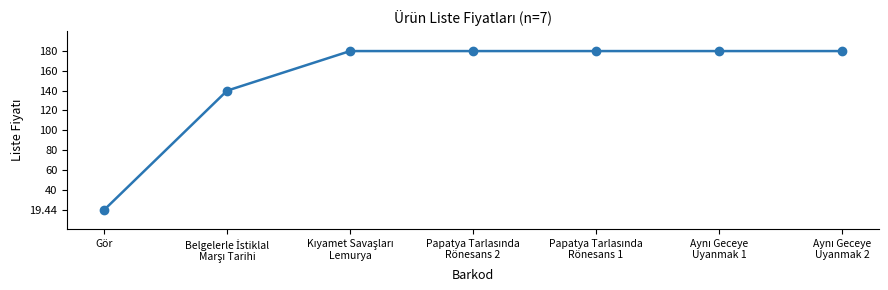

What is the minimum value shown in the chart?

19.4